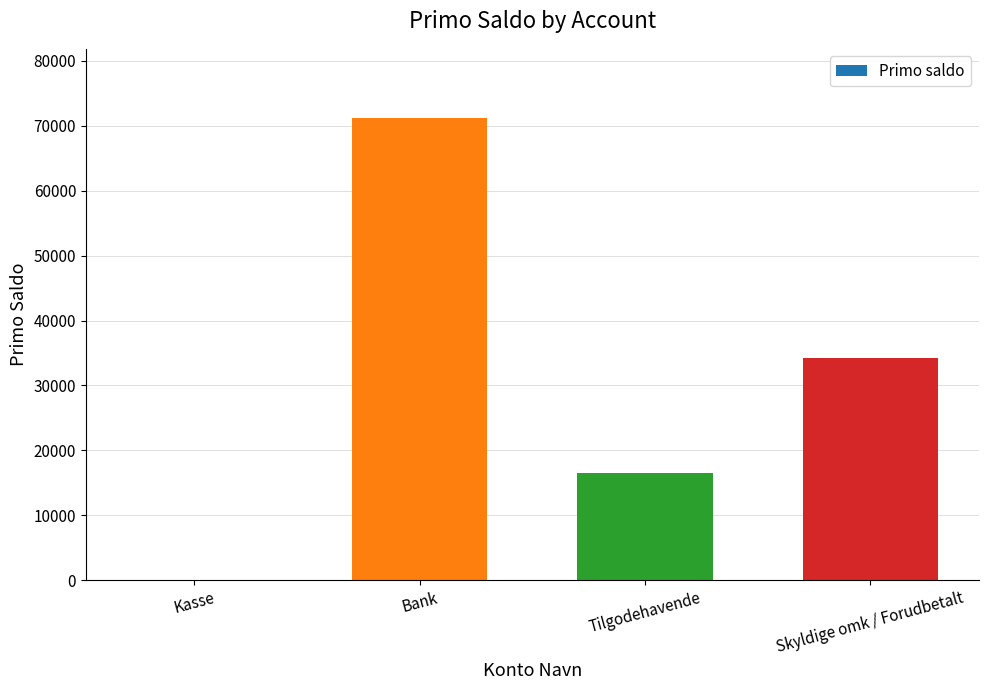

Are the bars horizontal?

No